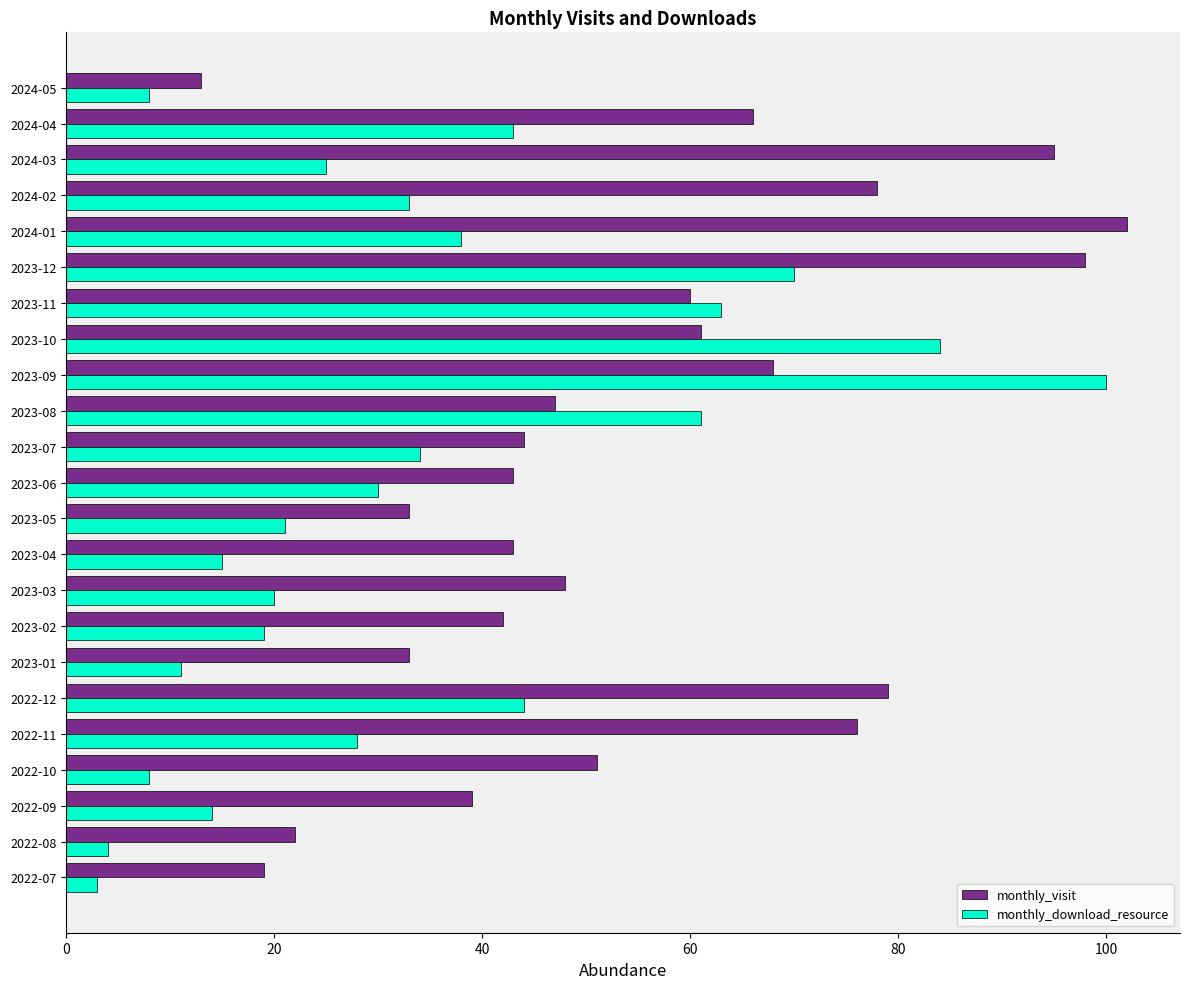

The value of monthly_visit at 2024-02 is 116. True or false?

False